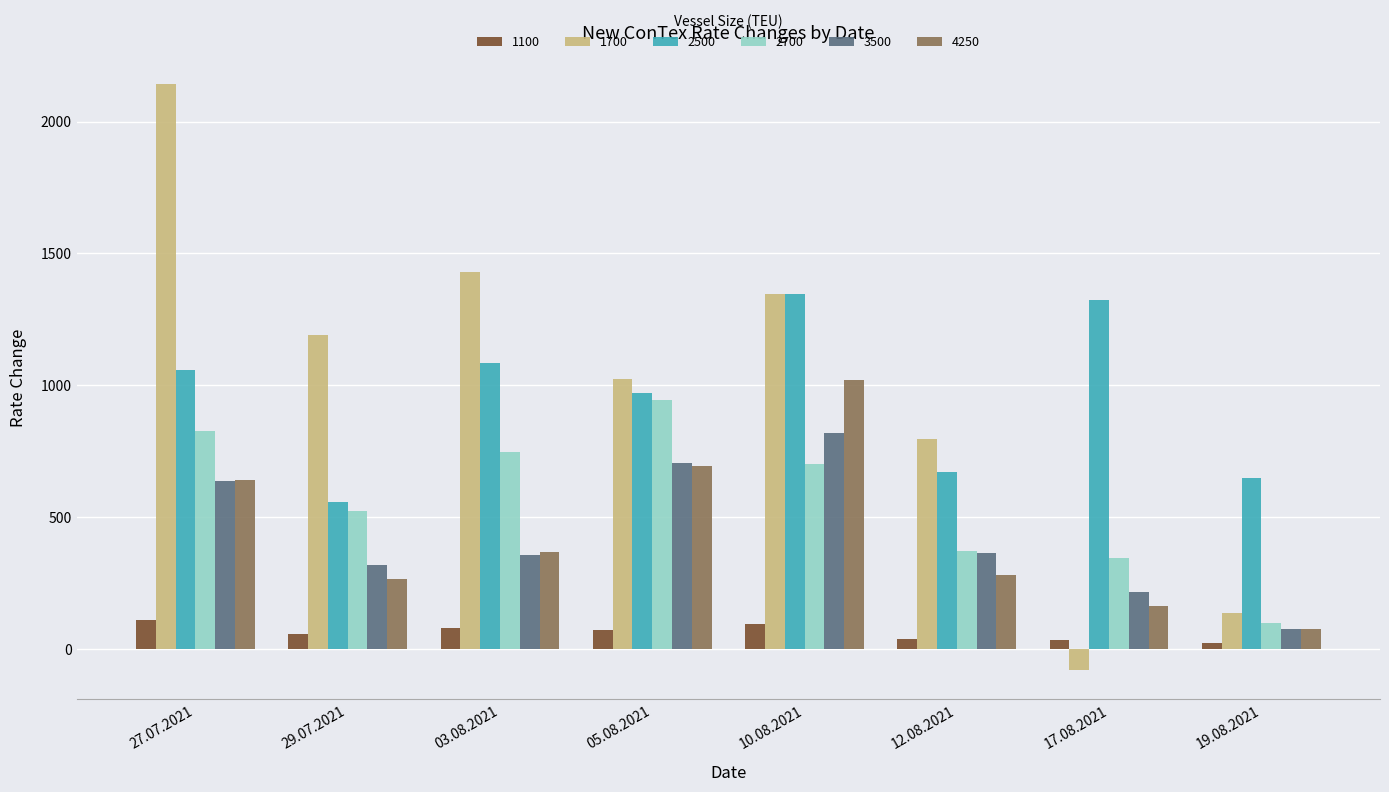

What is the difference between the second highest and second lowest values in the 3500 series?

486